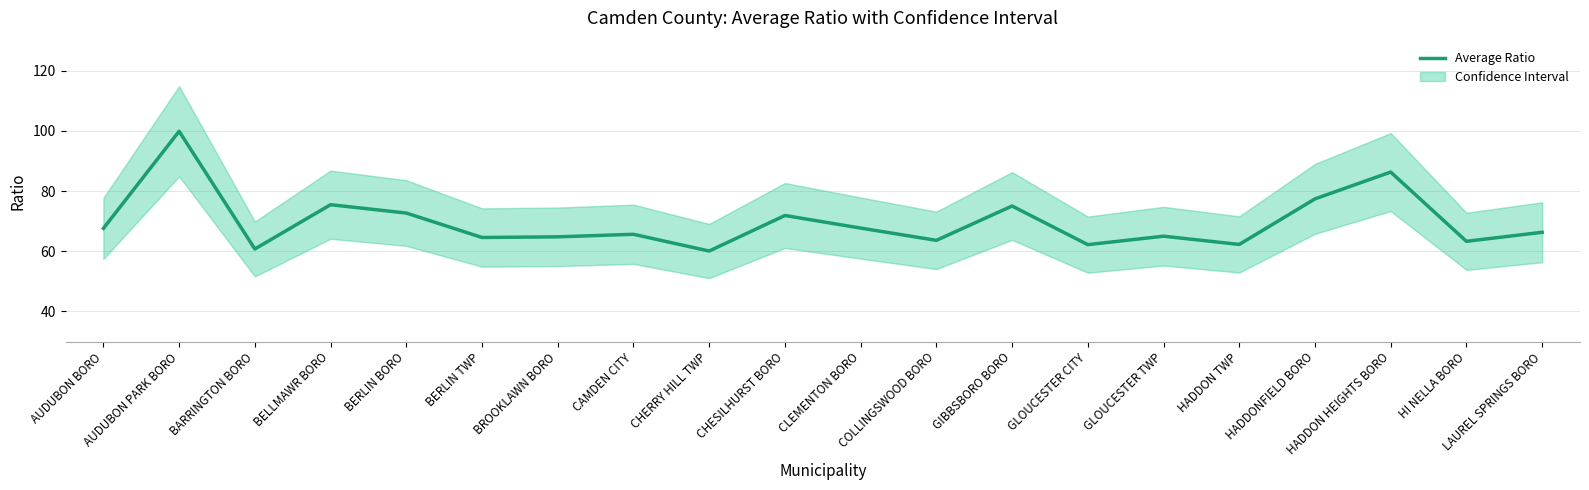

At which category does the chart reach its minimum across all series?

CHERRY HILL TWP